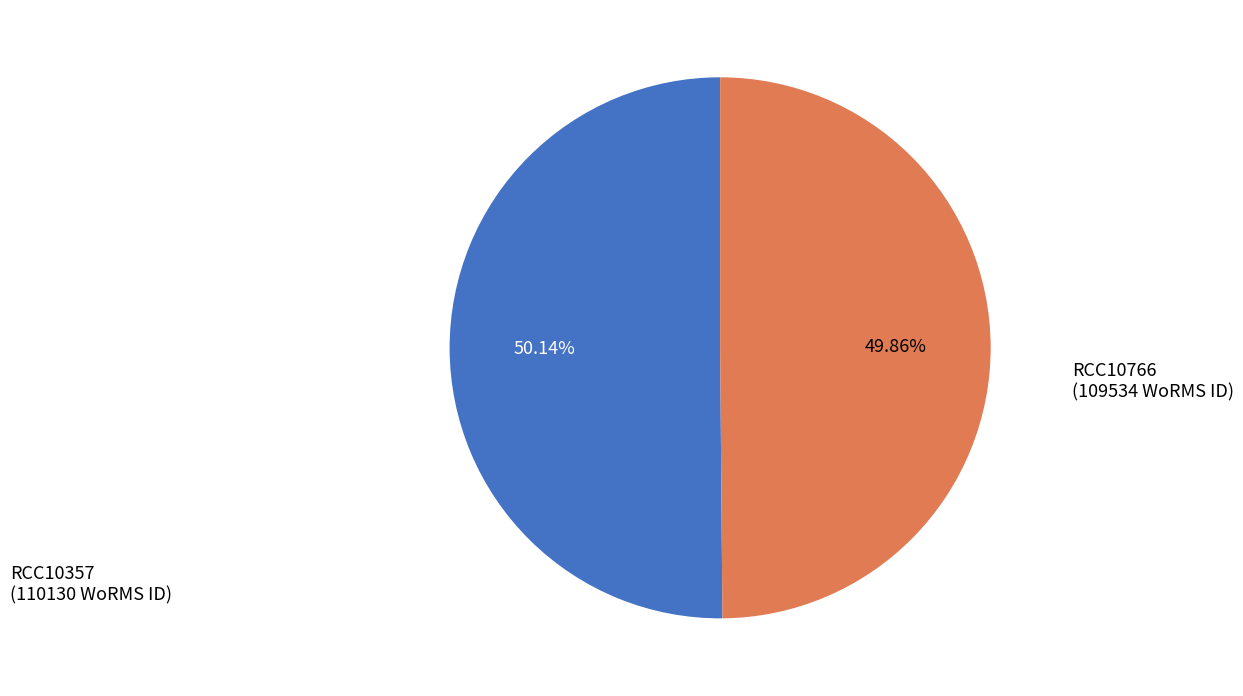

Is there a majority slice in this chart?

Yes